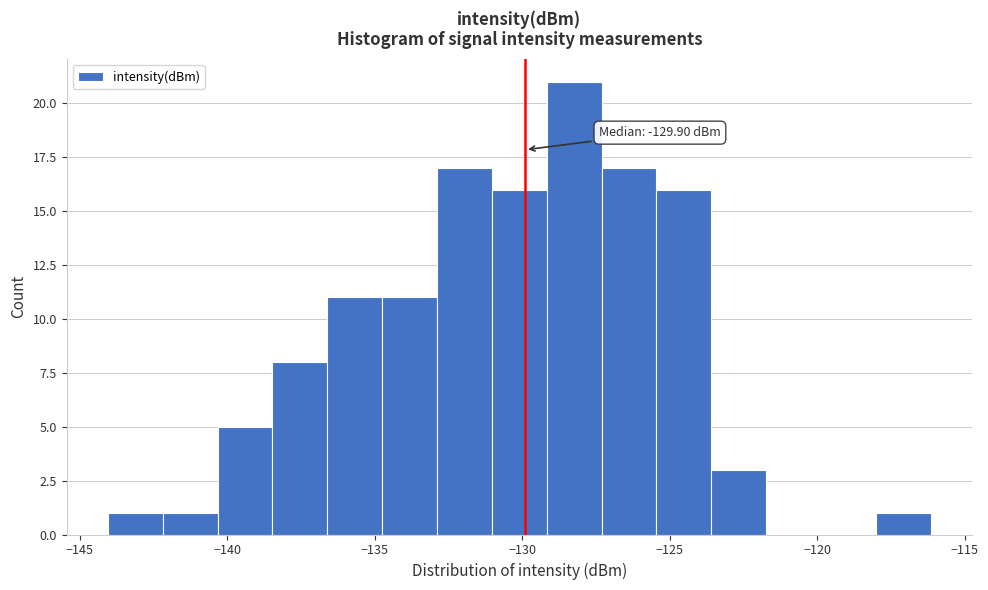

Around what value on the x-axis is the tallest bar? Give the approximate position of its centre, as read against the axis.

-128.0